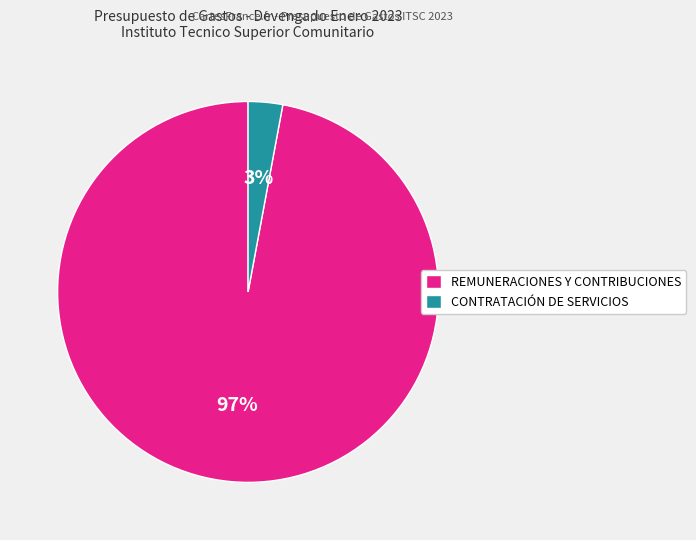

To the nearest percent, what percentage of the pie is CONTRATACIÓN DE SERVICIOS?

3%